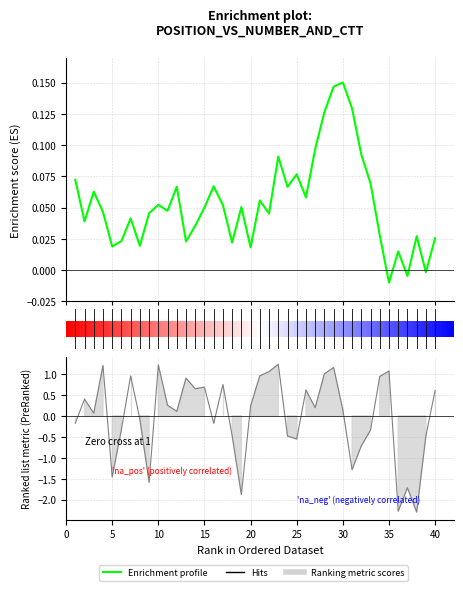

What is the maximum value shown in the chart?

0.1